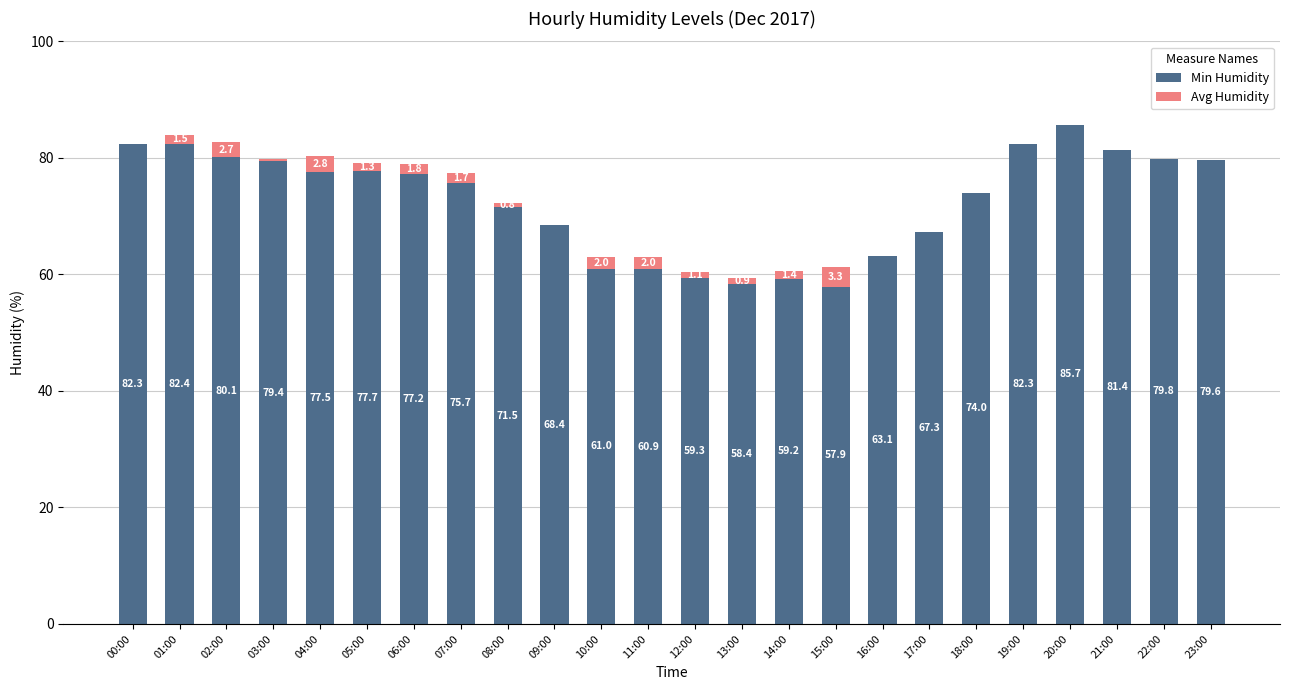

Is it true that Min Humidity equals 28.8 at 12:00?

False